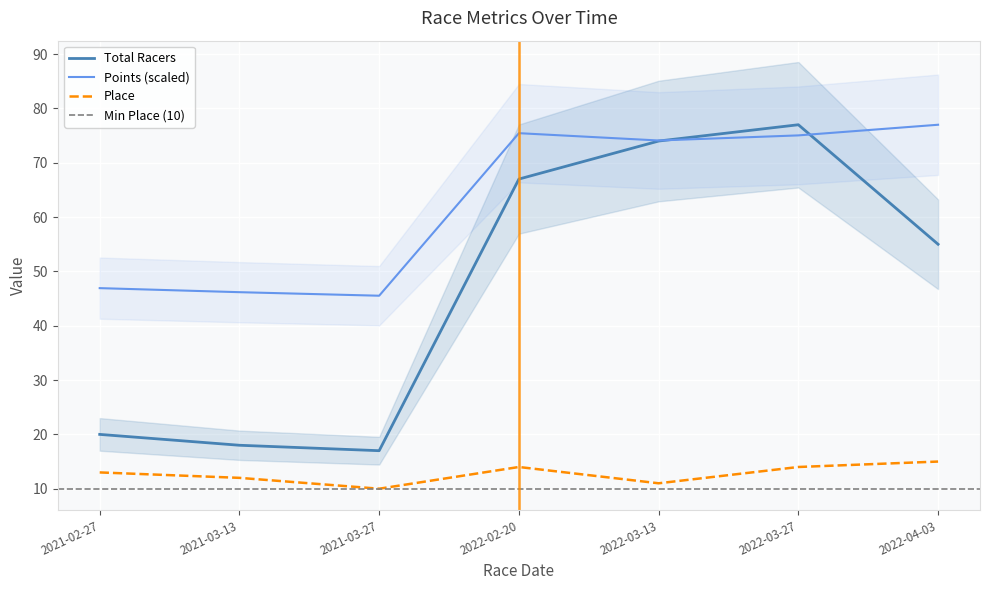

What is the value of the Place point at the 1st from the left?

13.0